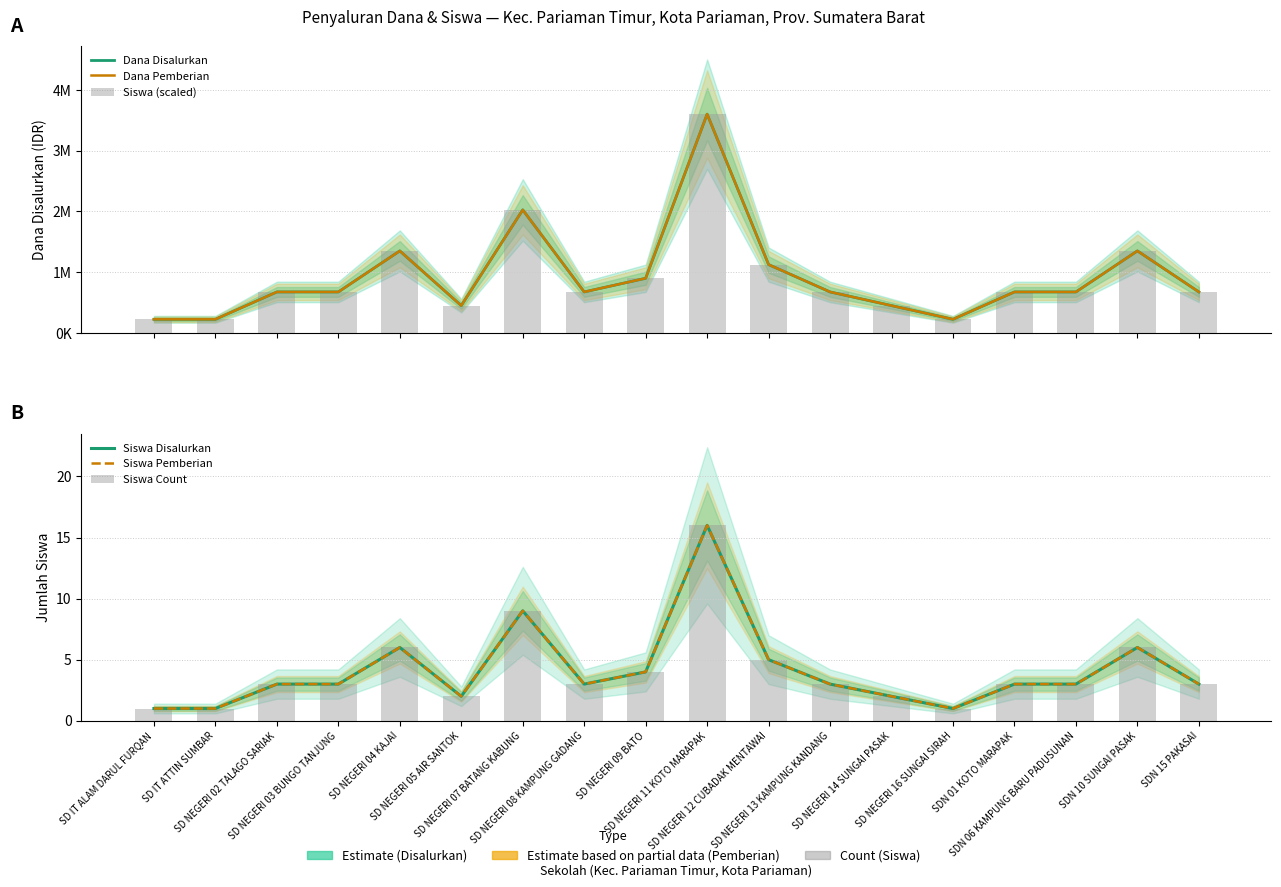

At SD NEGERI 12 CUBADAK MENTAWAI, list the series in order from largest to smallest.

Dana Disalurkan, Dana Pemberian, Siswa (scaled), Siswa Disalurkan, Siswa Pemberian, Siswa Count